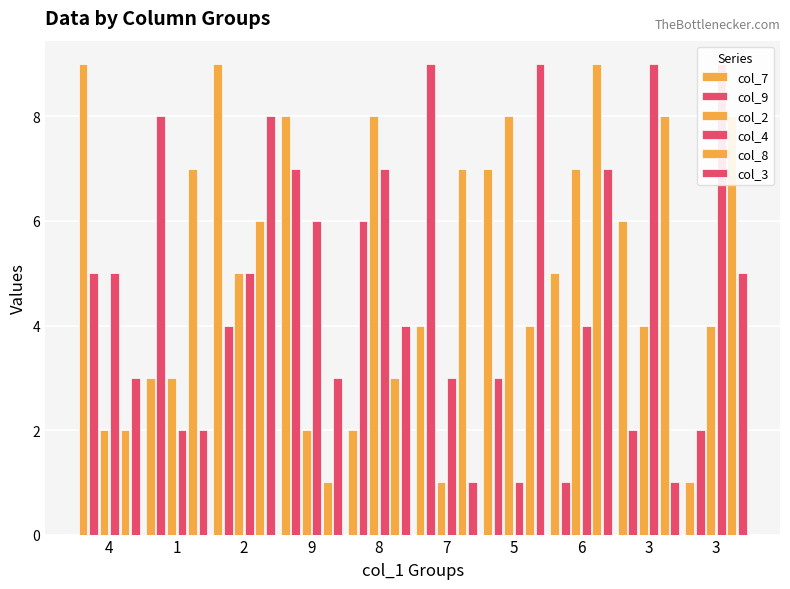

What is the value of the col_2 bar at the 6th from the left?

1